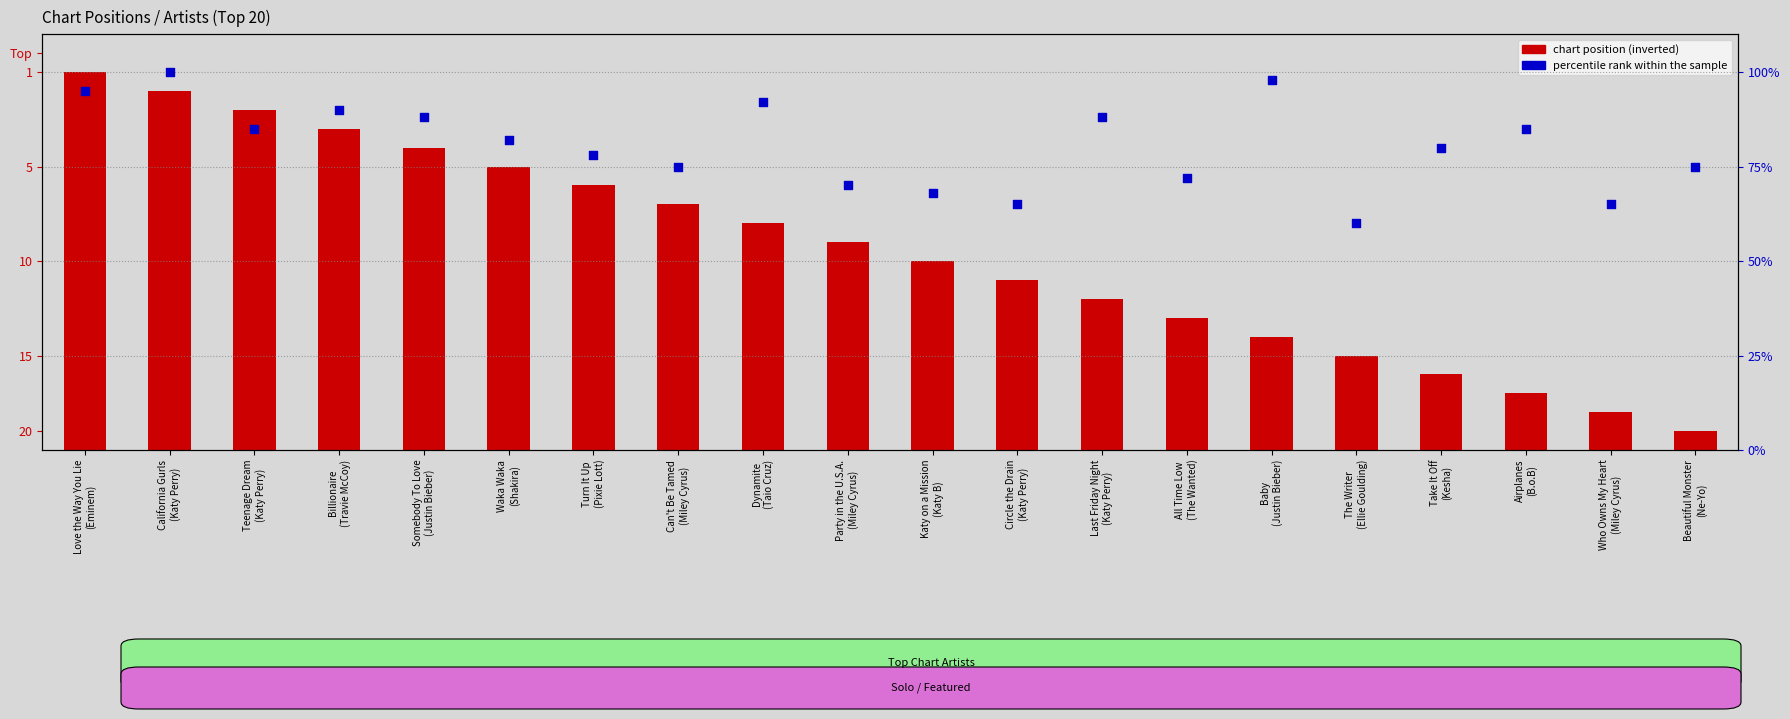

At how many categories does at least one series exceed 85?

7